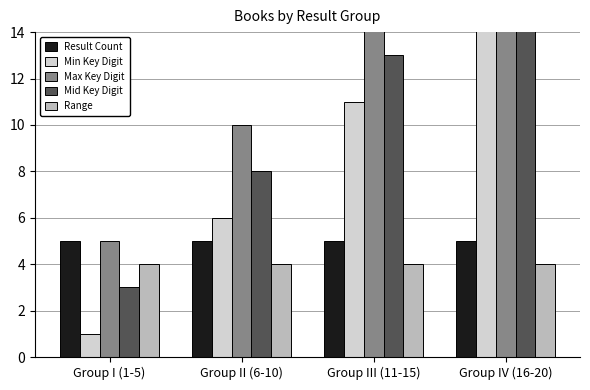

What is the sum of the Result Count values at Group II (6-10) and Group IV (16-20)?

10